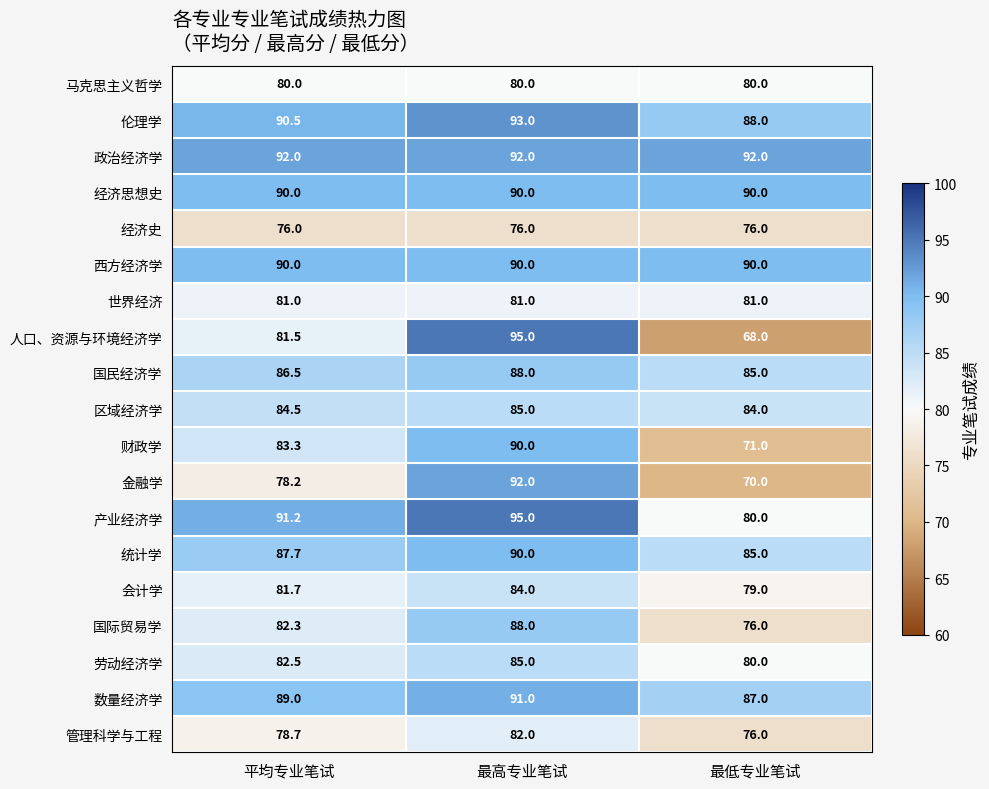

The value of 人口、资源与环境经济学 at 最低专业笔试 is 118.8. True or false?

False